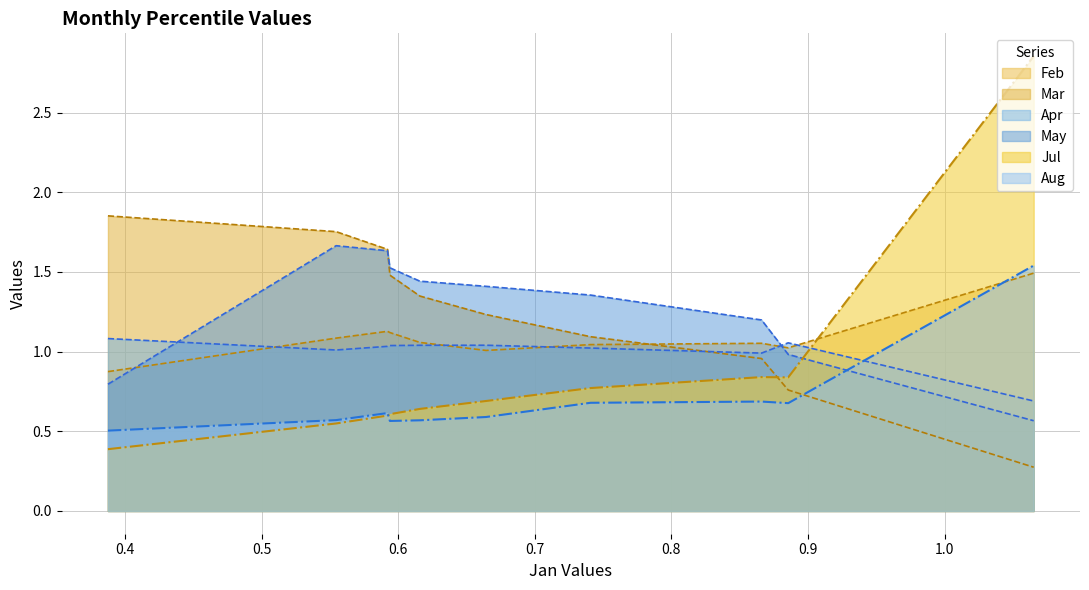

At how many categories does at least one series exceed 0?

10